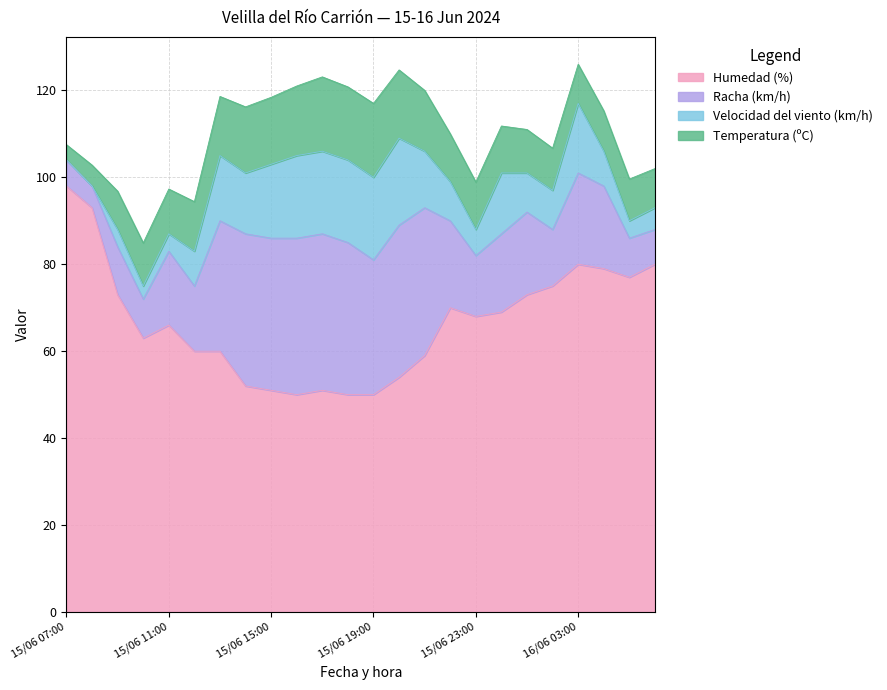

True or false: Temperatura (ºC) and Humedad (%) cross at least once.

False